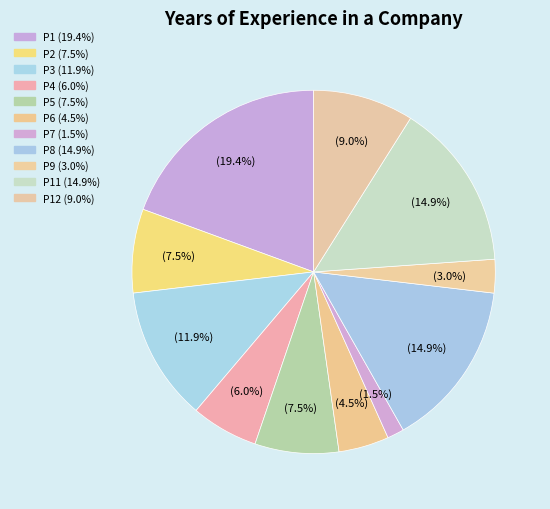

How many slices are in this pie chart?

11